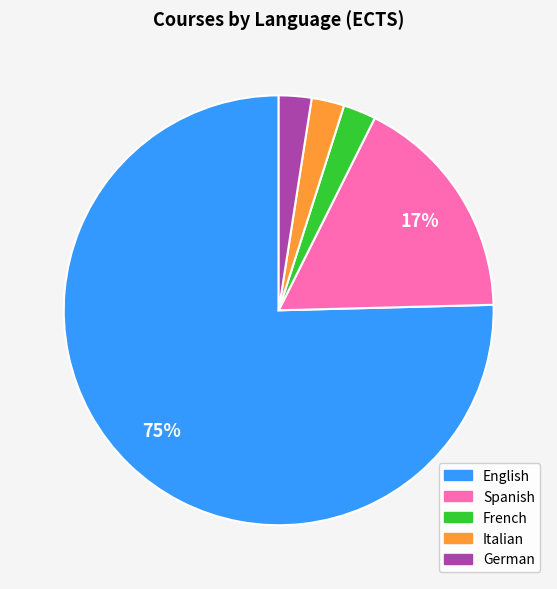

To the nearest percent, what portion does Spanish represent?

17%